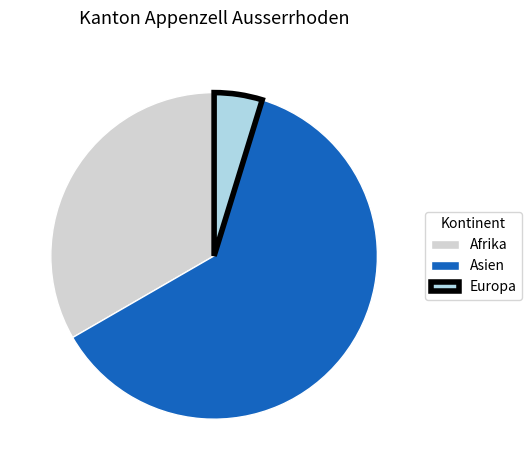

Is there a majority slice in this chart?

Yes